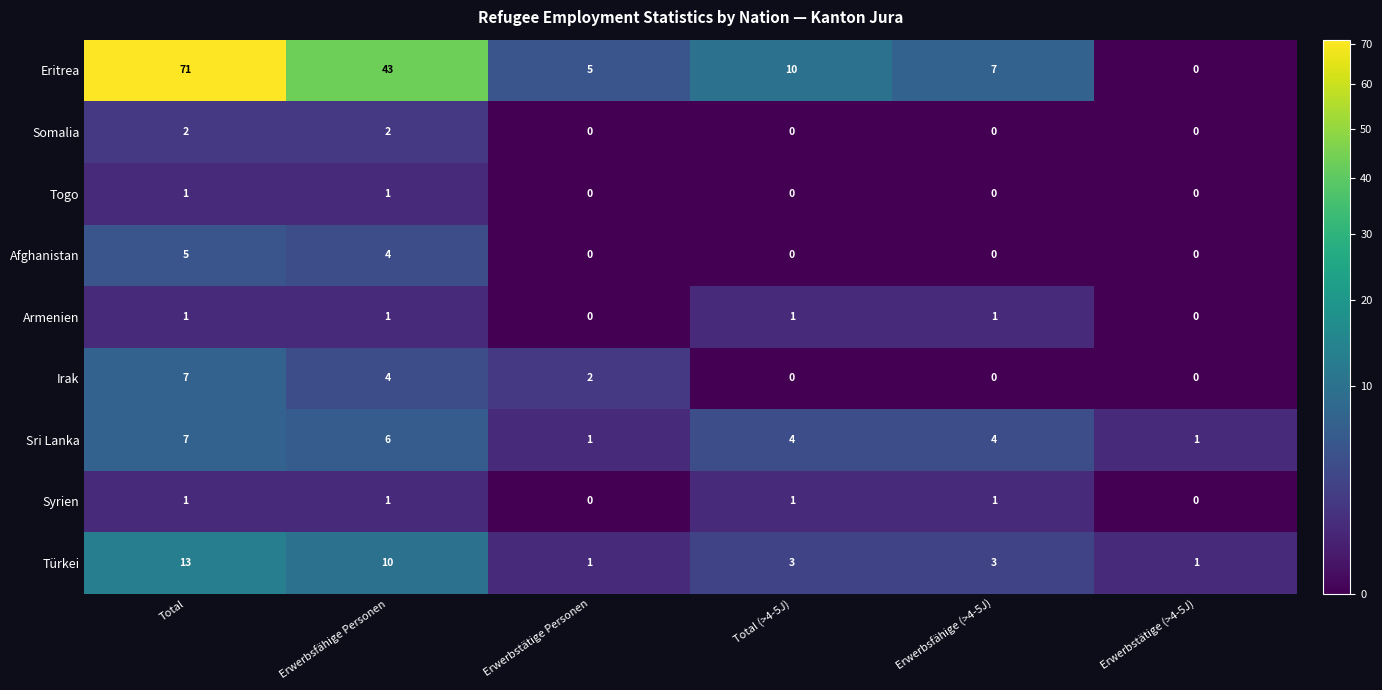

At which label does Eritrea first exceed 10?

Total